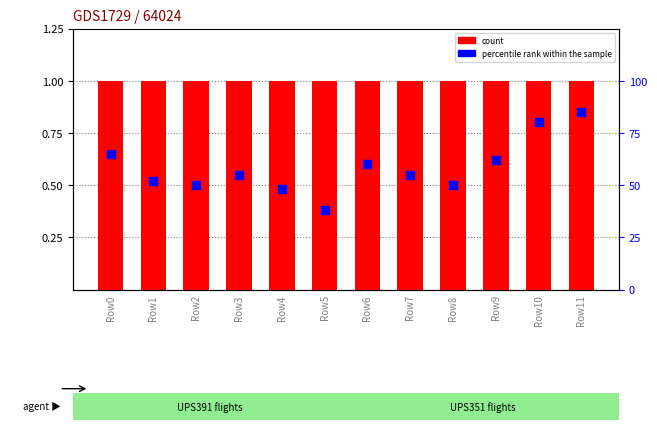

At which category is the sum across all series the highest?

Row11